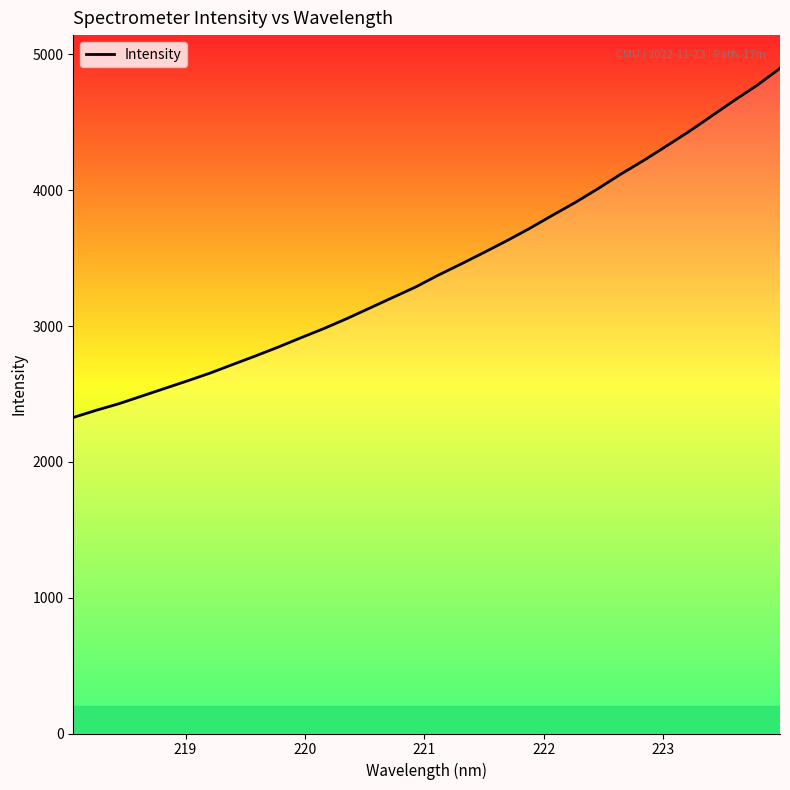

What is the average value?

3429.9